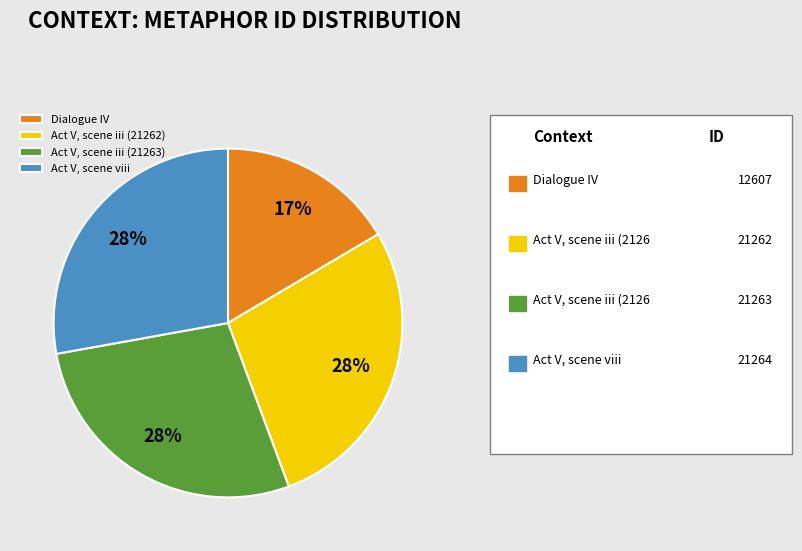

To the nearest percent, what is the average slice percentage?

25%